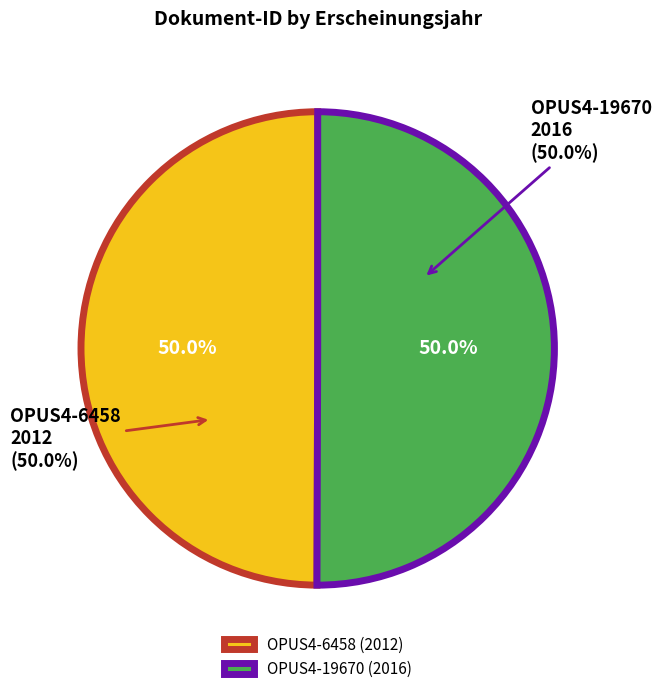

How many slices are in this pie chart?

2